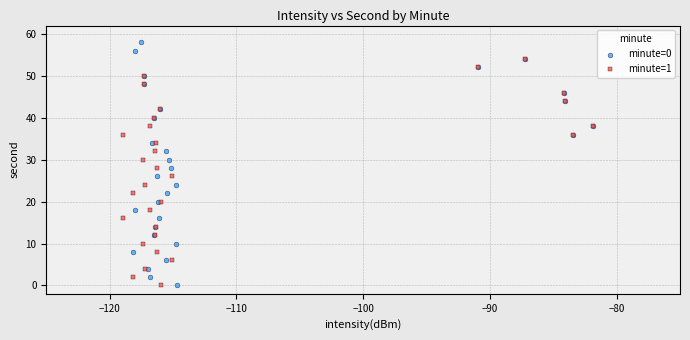

Which series has the widest spread of Y values?

minute=0